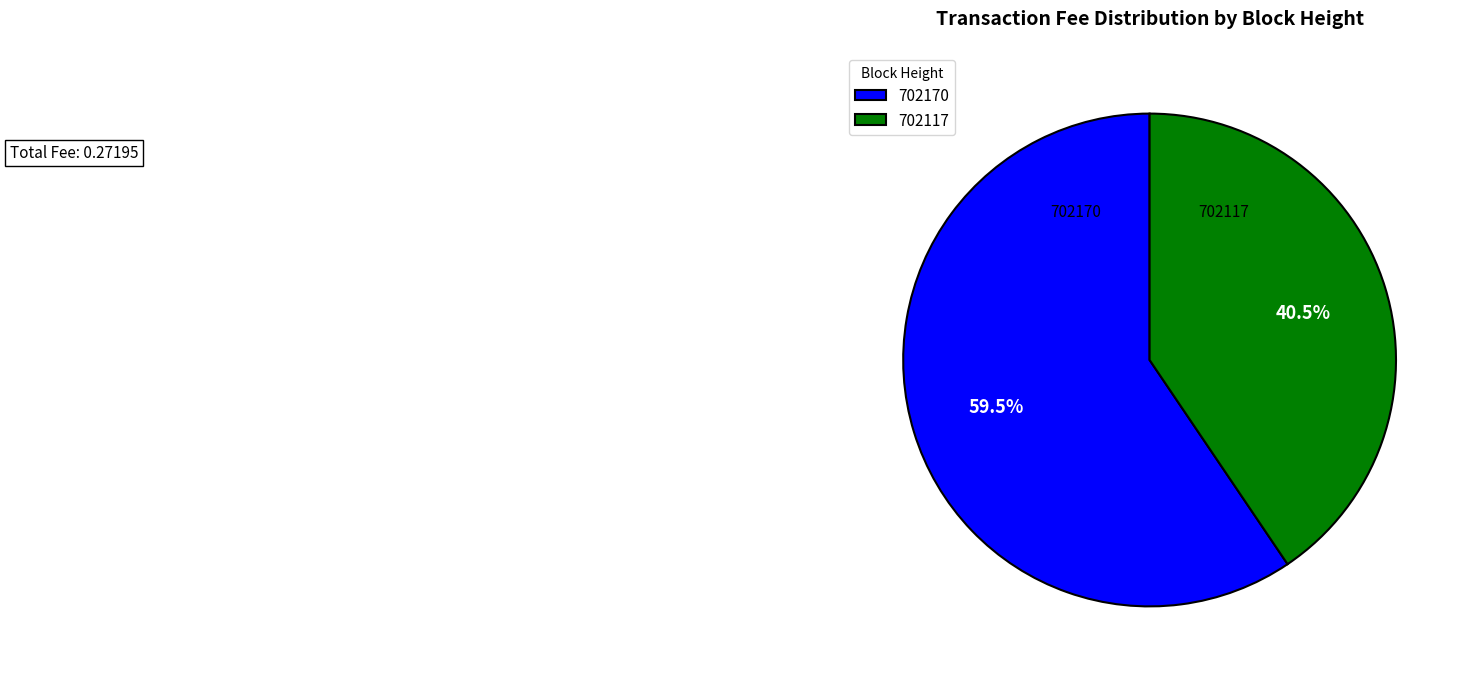

How many slices are in this pie chart?

2